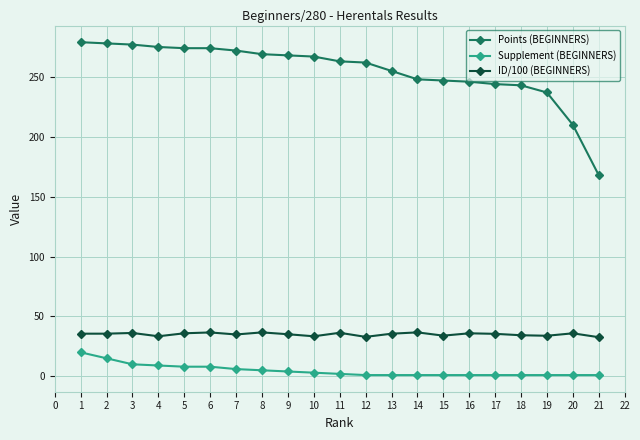

True or false: Supplement (BEGINNERS) and Points (BEGINNERS) cross at least once.

False